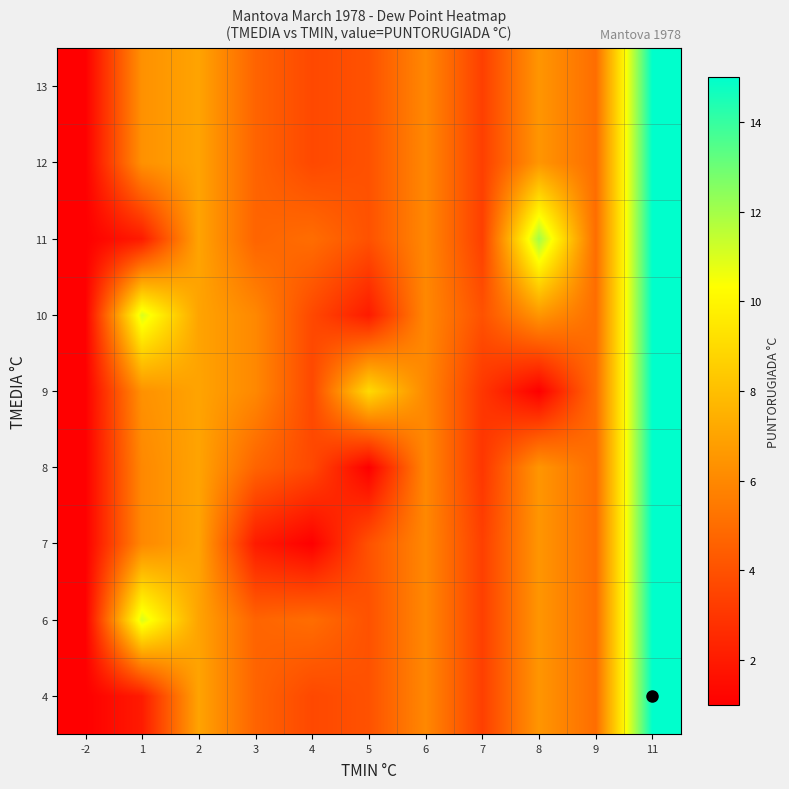

Which series changed the most between 4 and 5?

9